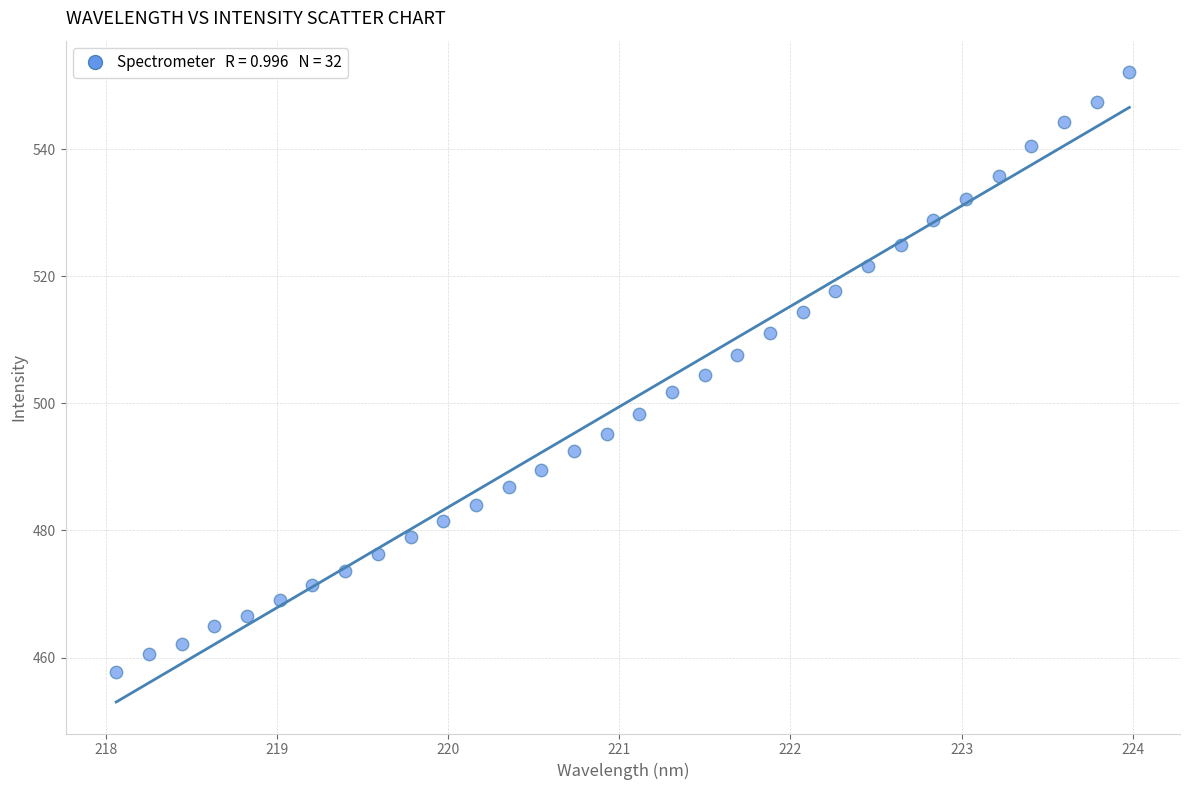

What is the range of Y values (max minus min)?

94.4